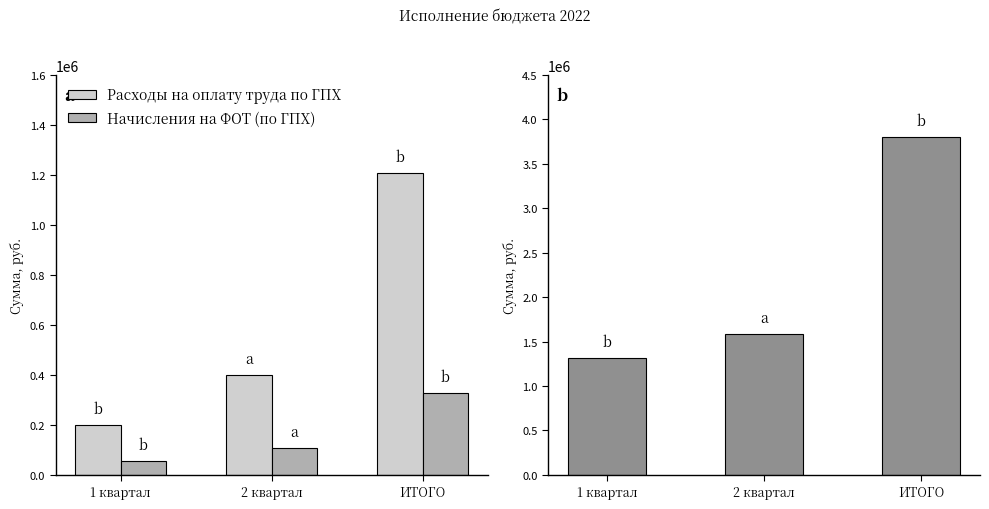

The Проведение спортивных мероприятий series shows 1320480.0 at 1 квартал. True or false?

True